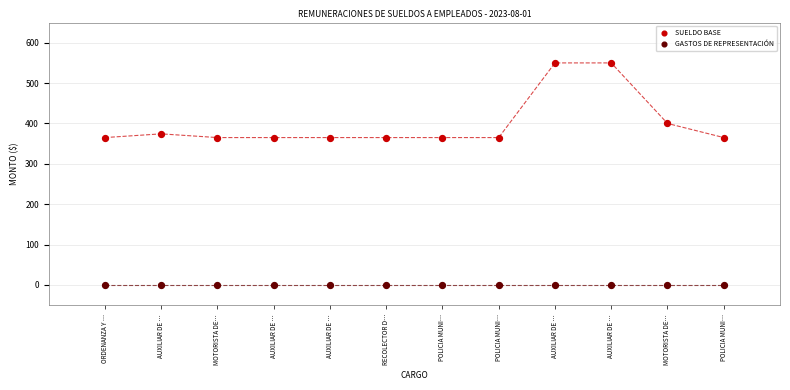

Which series reaches the maximum Y coordinate?

SUELDO BASE